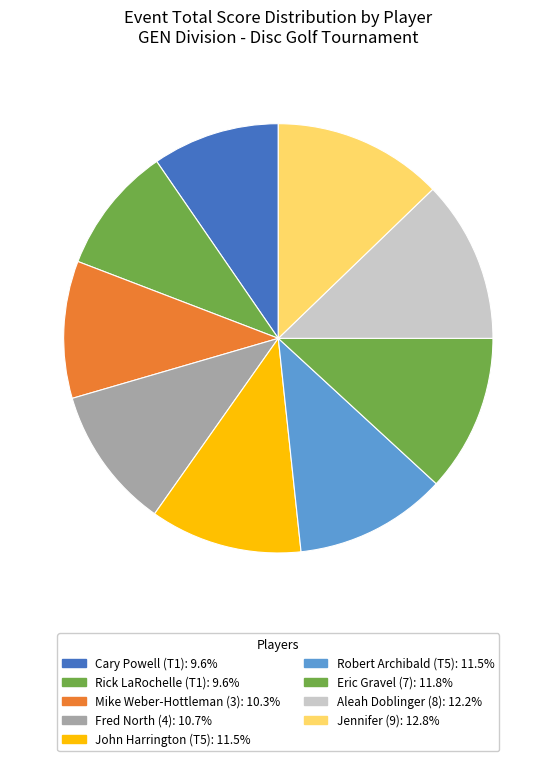

How many segments does this pie chart have?

9